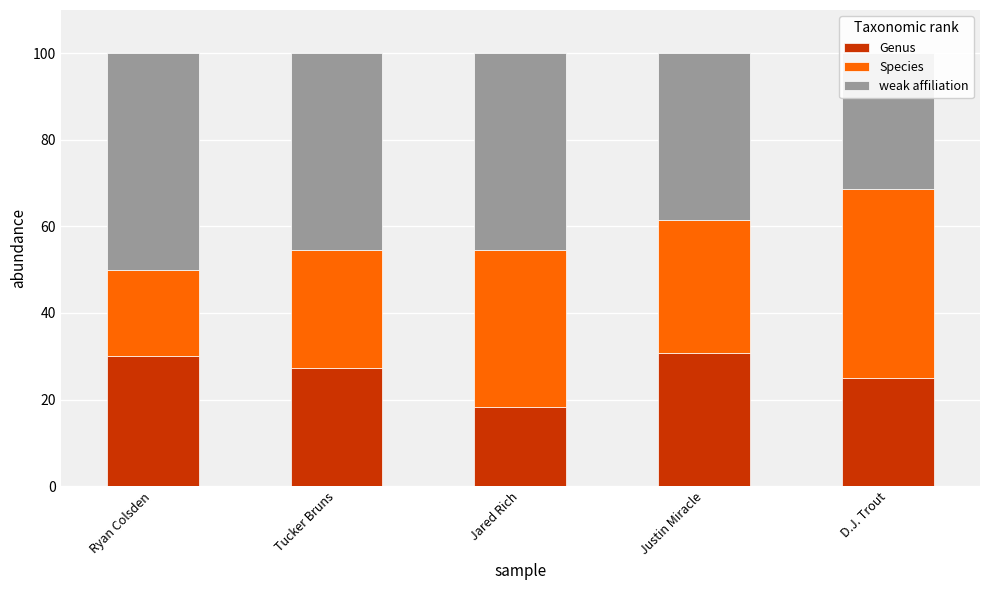

What is the label of the 4th bar from the right?

Tucker Bruns